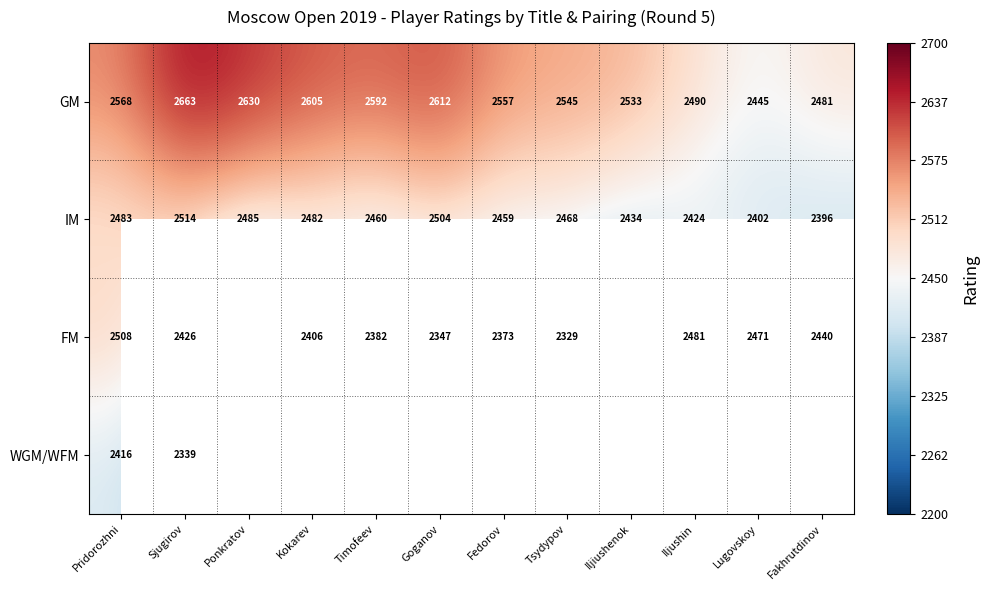

At which category is the sum across all series the highest?

Pridorozhni